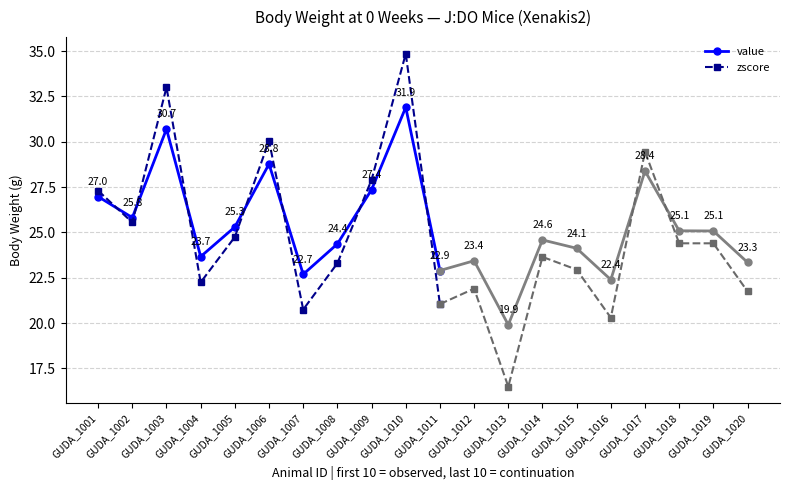

Which series ends up on top after the final intersection of value and zscore?

value